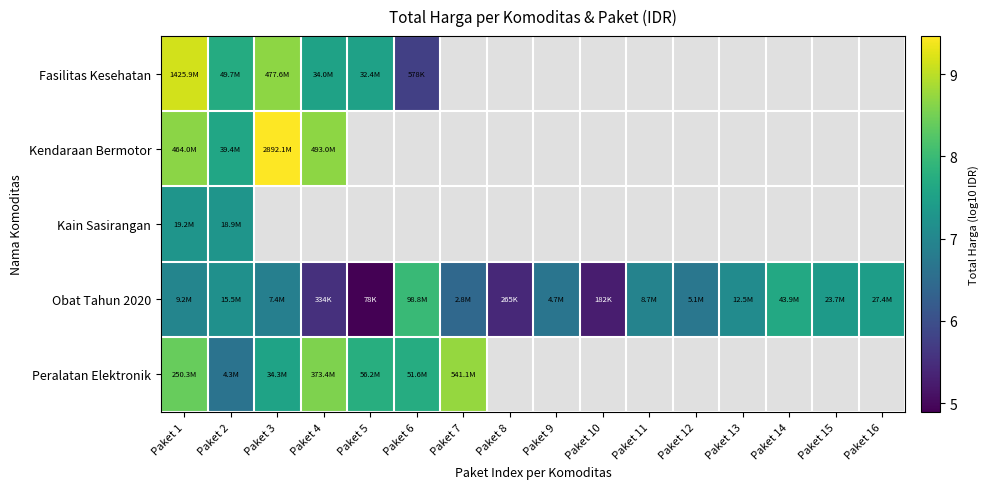

Rank the series by their maximum value, from lowest to highest.

Kain Sasirangan, Obat Tahun 2020, Peralatan Elektronik, Fasilitas Kesehatan, Kendaraan Bermotor